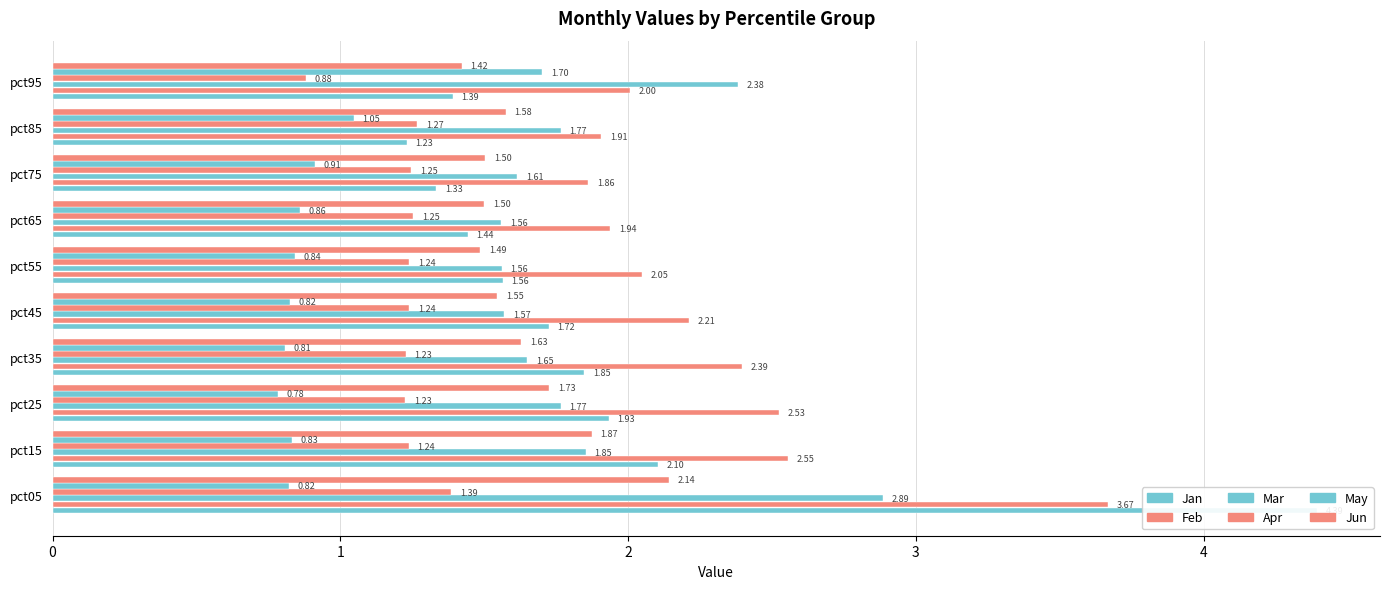

What is the minimum value for Apr?

0.9